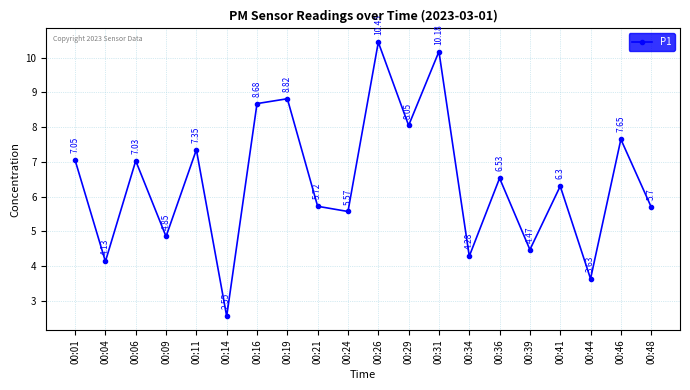

What is the change in value from 00:11 to 00:19?

+1.5